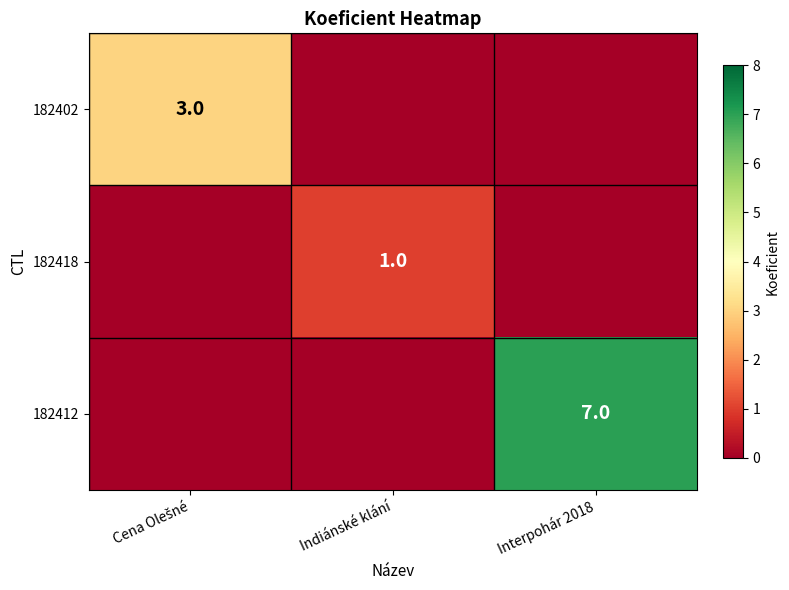

What is the sum of all 182402 values?

3